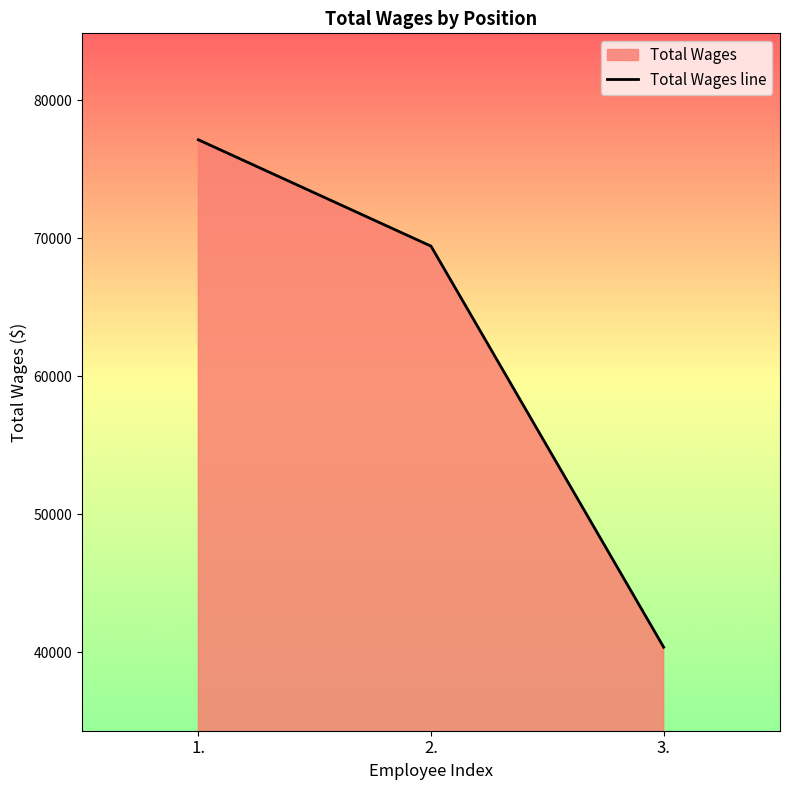

Approximately how many times larger is the value at 3. compared to 1.?

0.5